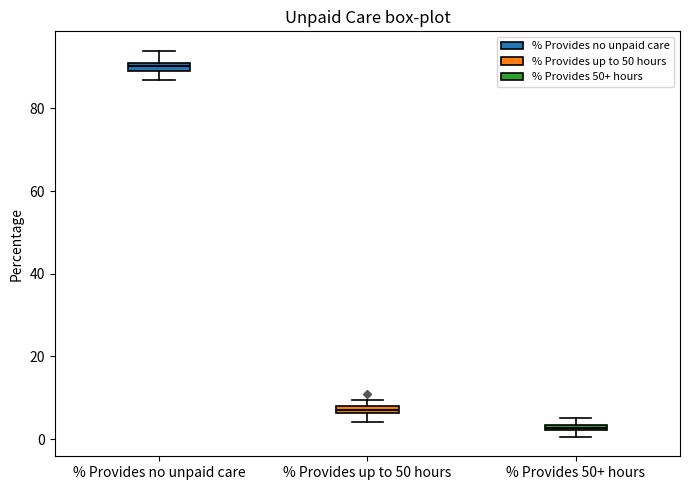

Where is the upper edge of the box for % Provides no unpaid care on the y-axis? The values are not printed on the chart, so give them approximately, as read against the axis.

92